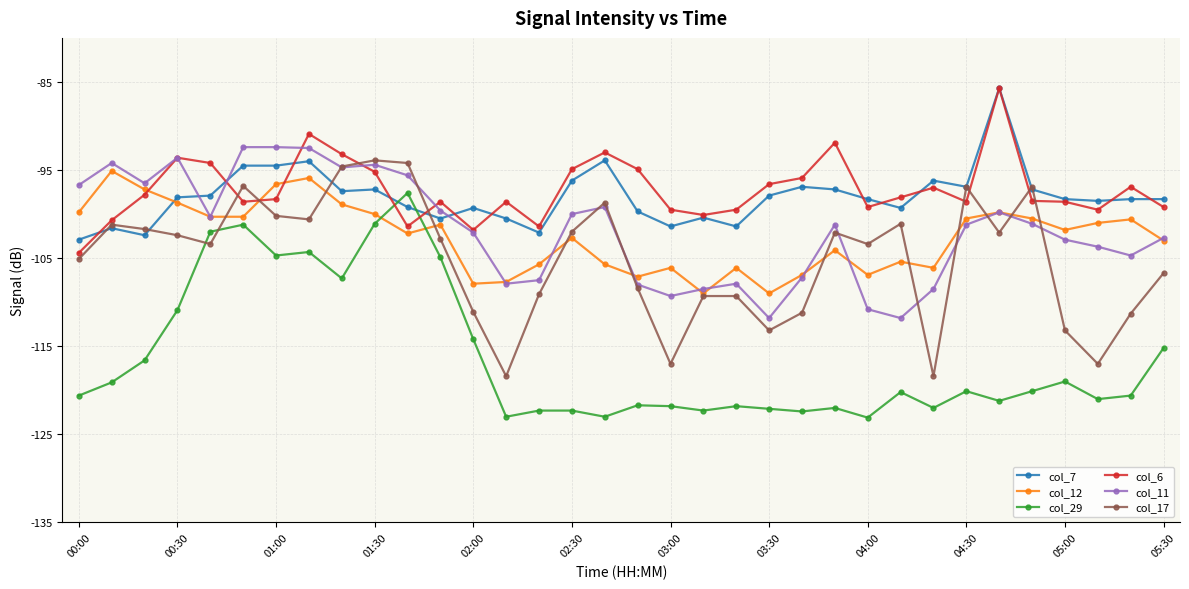

How many data points does each series have?

34